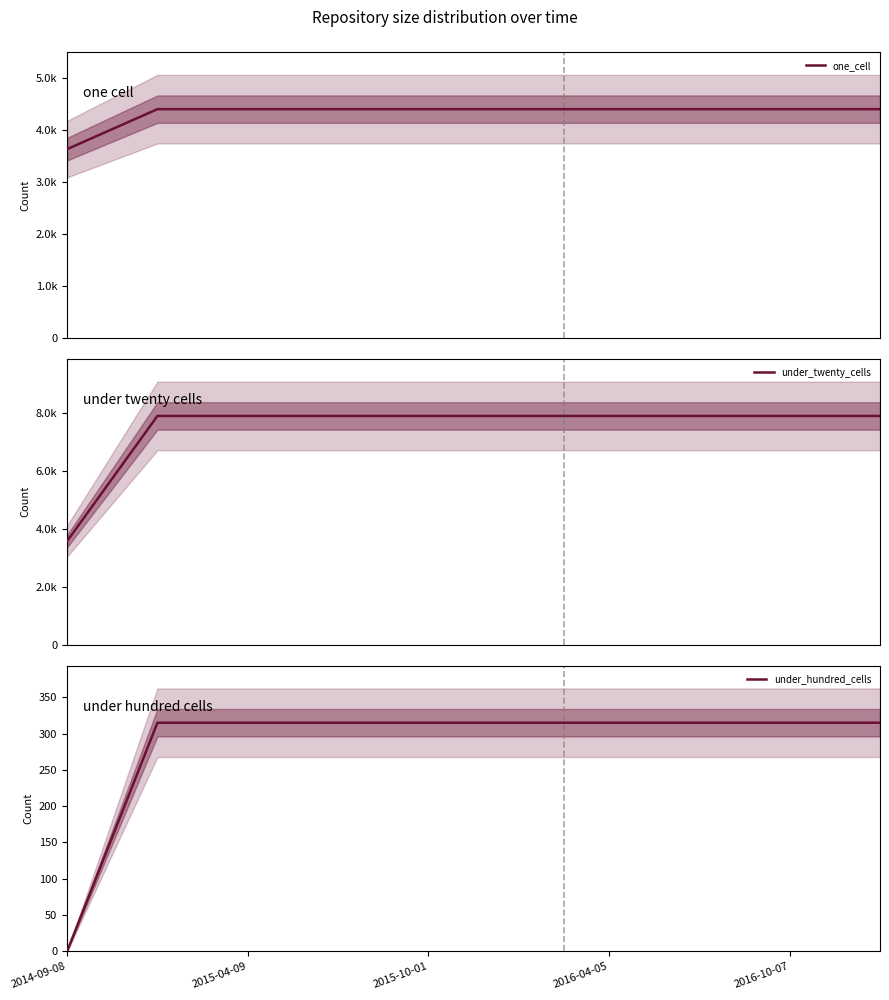

What is the maximum value for under_hundred_cells?

315